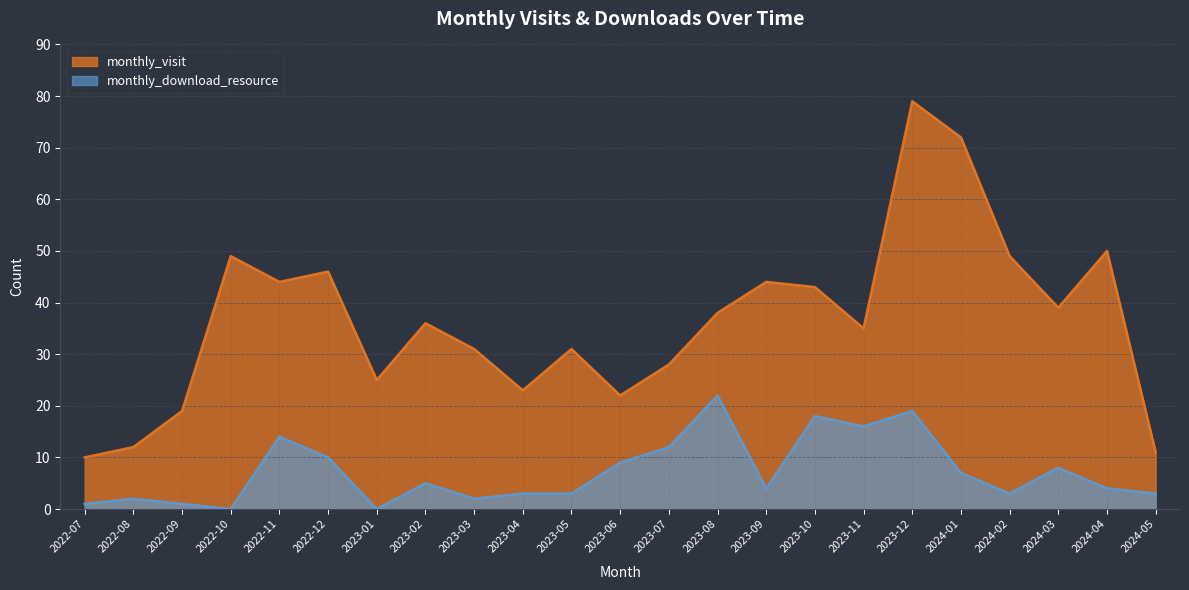

Between 2023-11 and 2023-06, which is larger?

2023-11